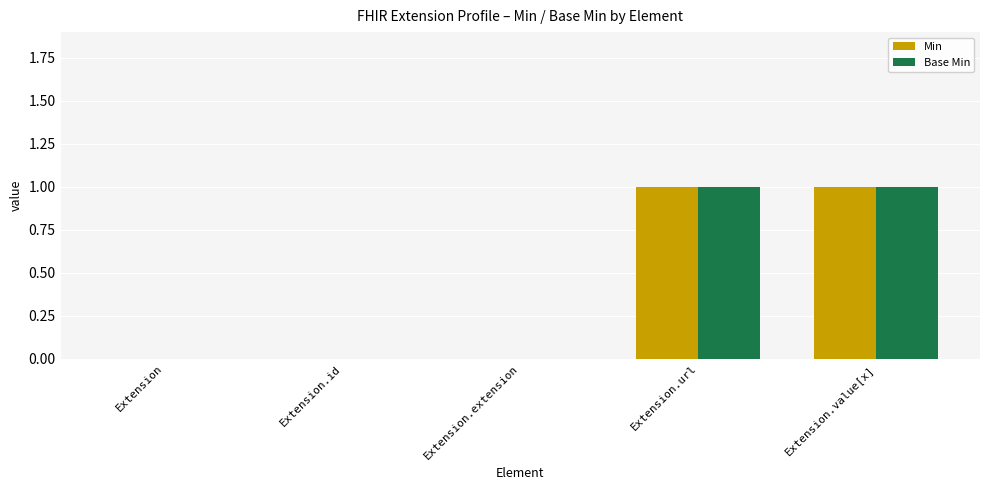

Reading left to right, list all the values displayed in this chart.

Min: Extension=0	Extension.id=0	Extension.extension=0	Extension.url=1	Extension.value[x]=1
Base Min: Extension=0	Extension.id=0	Extension.extension=0	Extension.url=1	Extension.value[x]=1